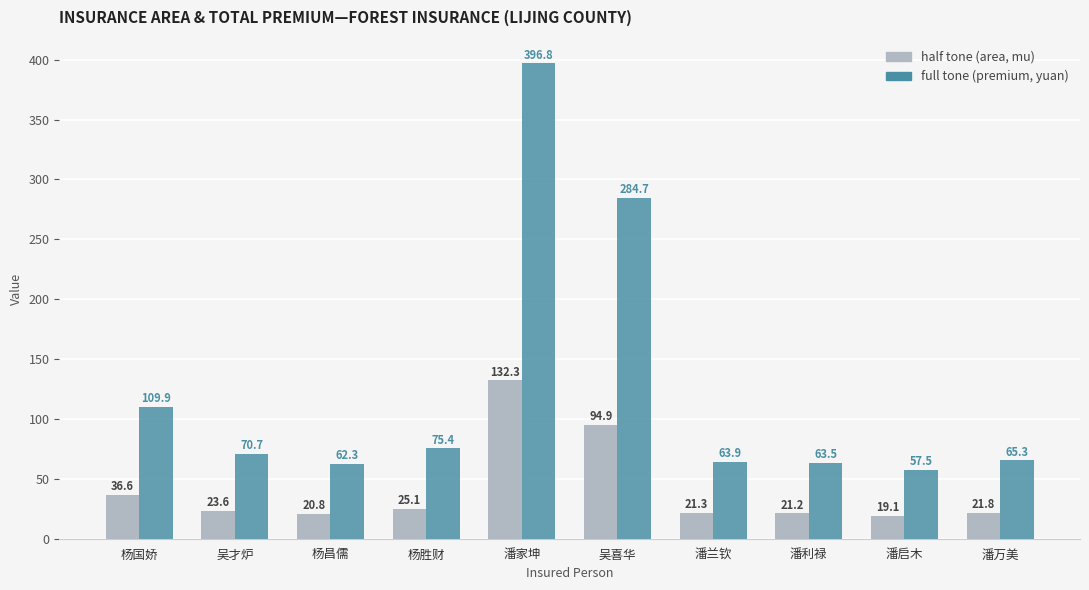

How many series are shown in this chart?

2